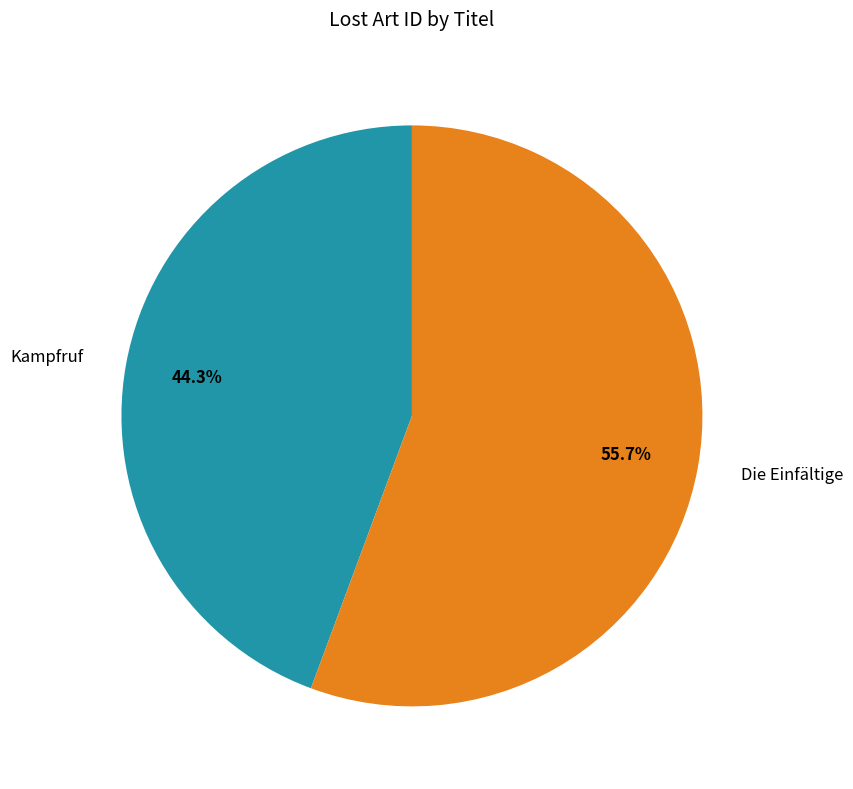

To the nearest percent, what portion does Kampfruf represent?

44%